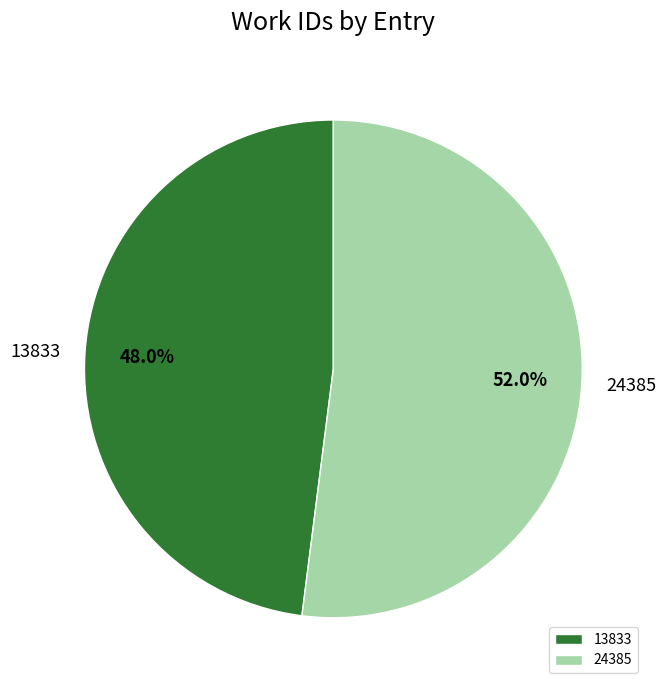

Which slice is the largest?

24385